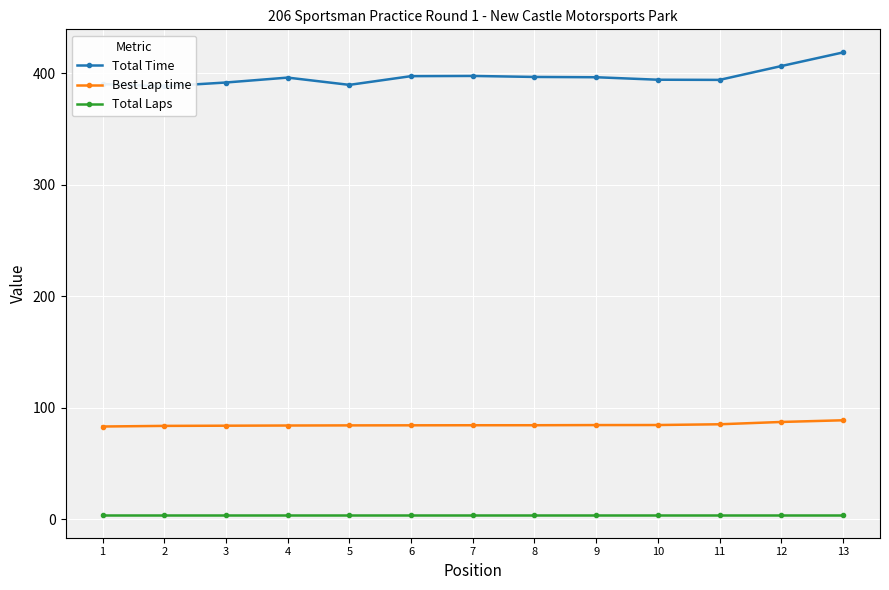

What are all the series names shown in the legend?

Total Time, Best Lap time, Total Laps